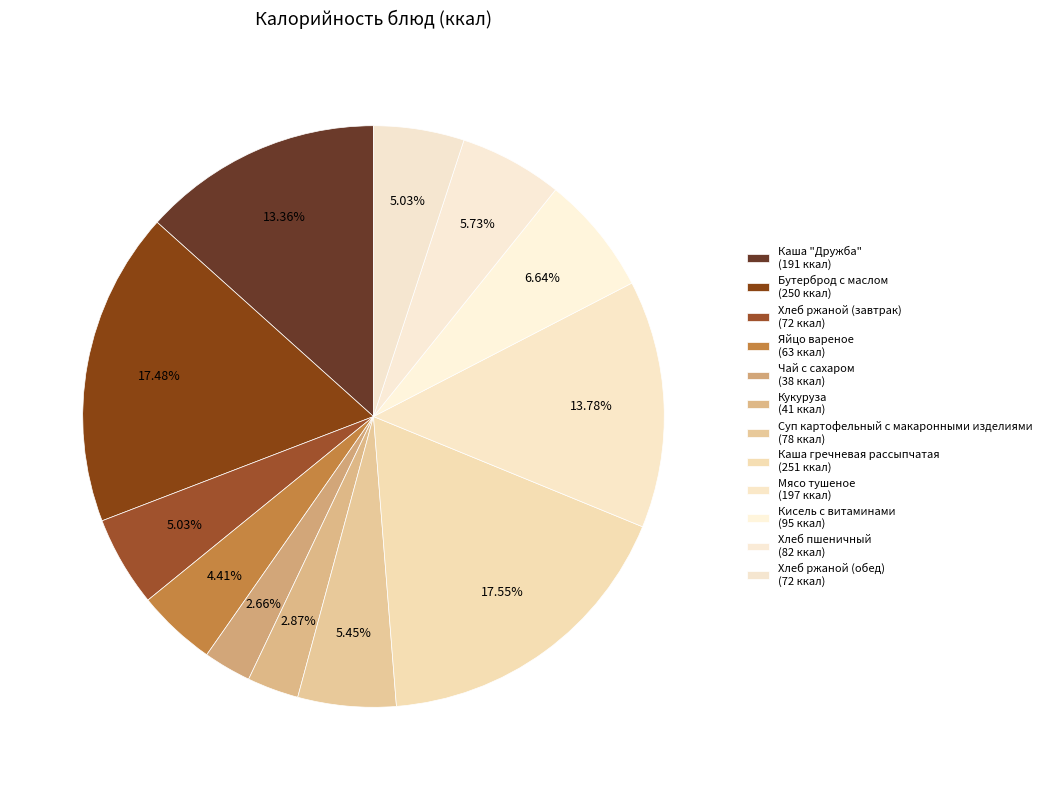

How many segments does this pie chart have?

12